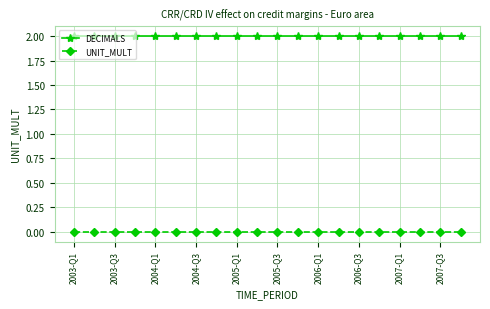

What is the value of the DECIMALS point at the 10th from the left?

2